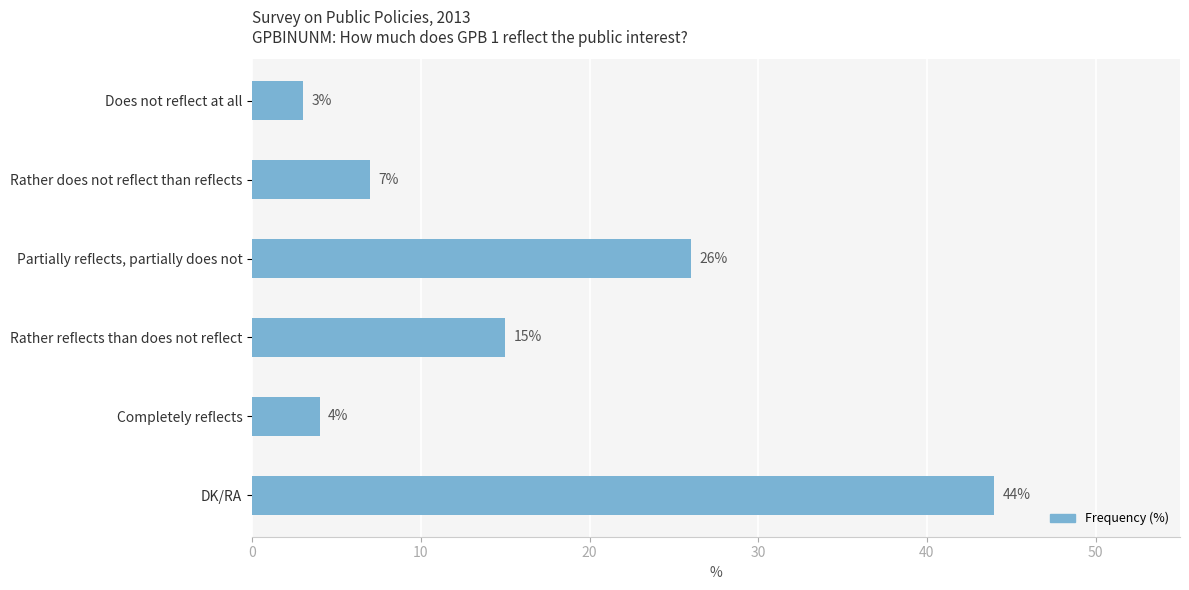

Reading top to bottom, transcribe all the data shown in this chart.

Does not reflect at all=3	Rather does not reflect than reflects=7	Partially reflects, partially does not=26	Rather reflects than does not reflect=15	Completely reflects=4	DK/RA=44